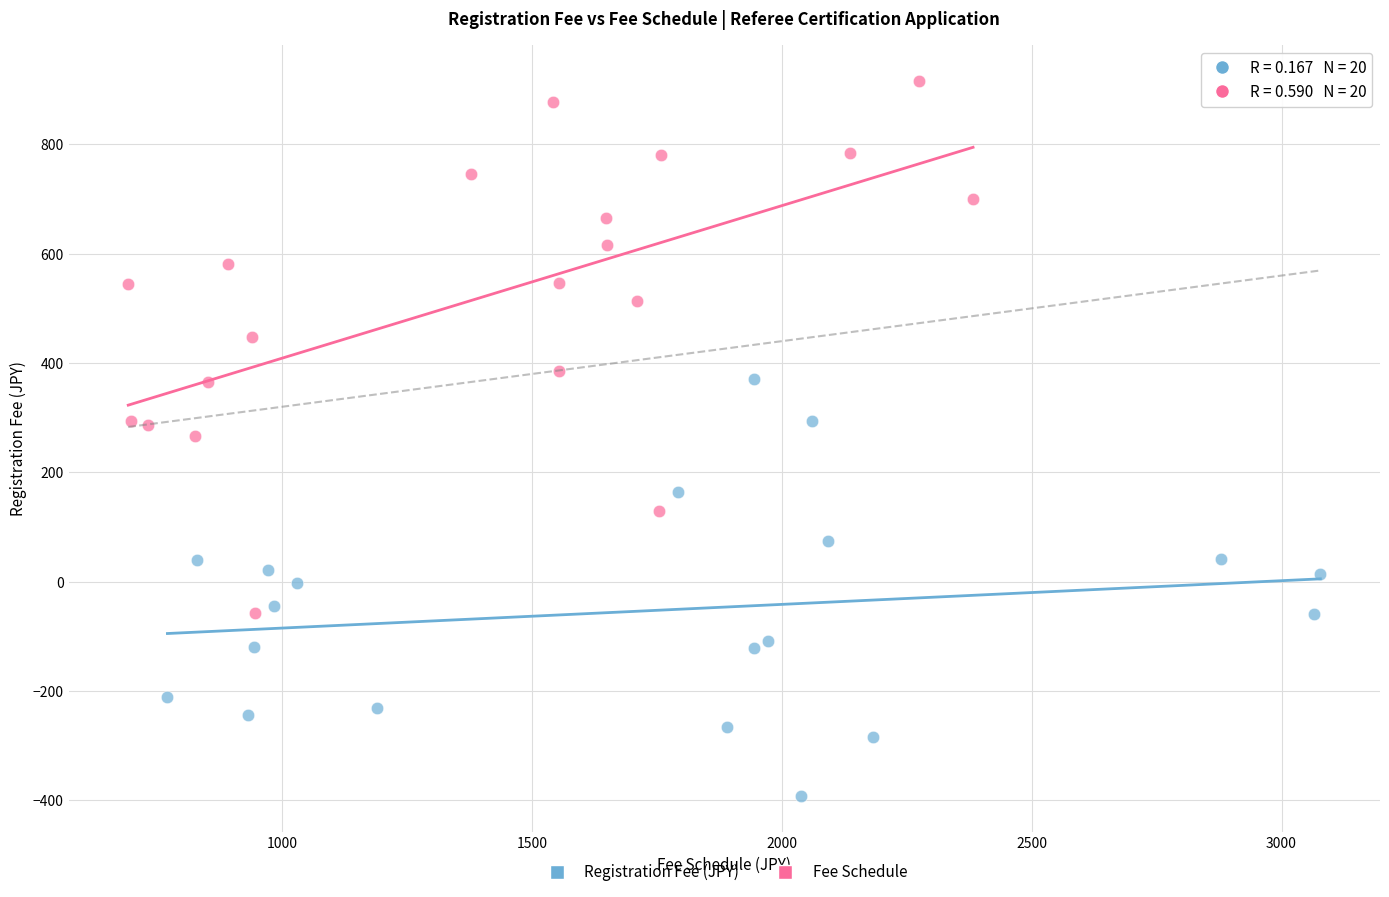

What are all the series names shown in the legend?

Registration Fee (JPY), Fee Schedule